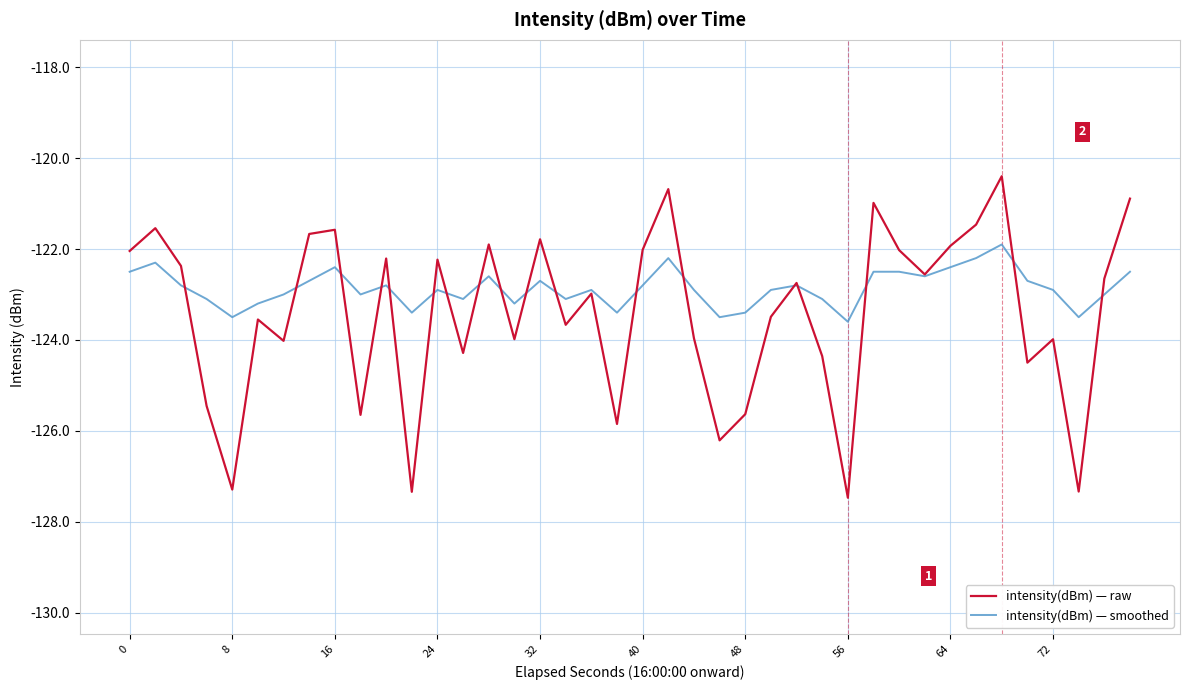

Which series has the largest range (max minus min)?

intensity(dBm) — raw